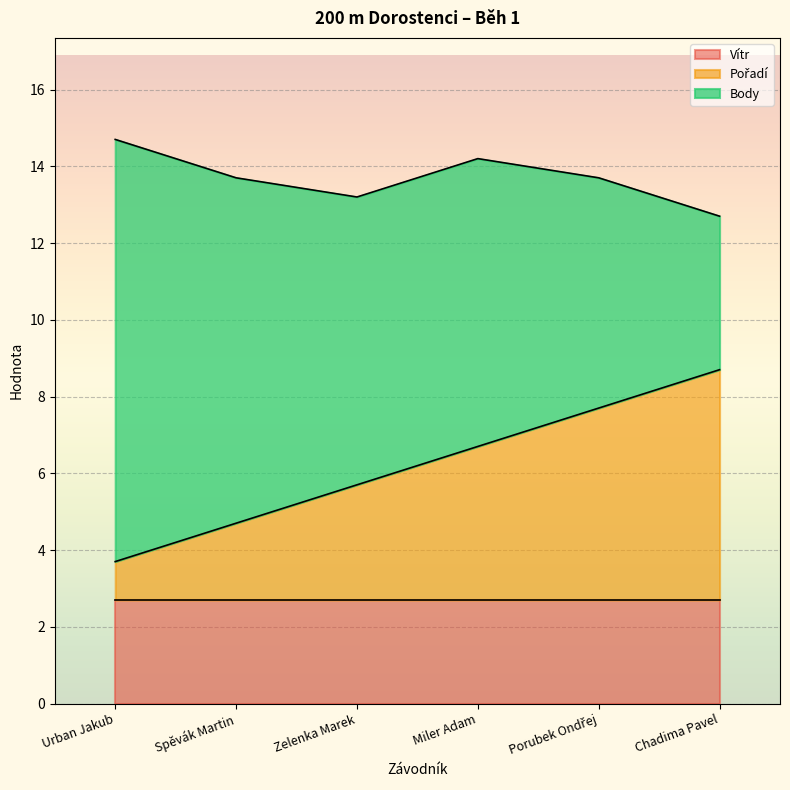

What is the difference between the maximum and minimum values in the Body series?

7.0